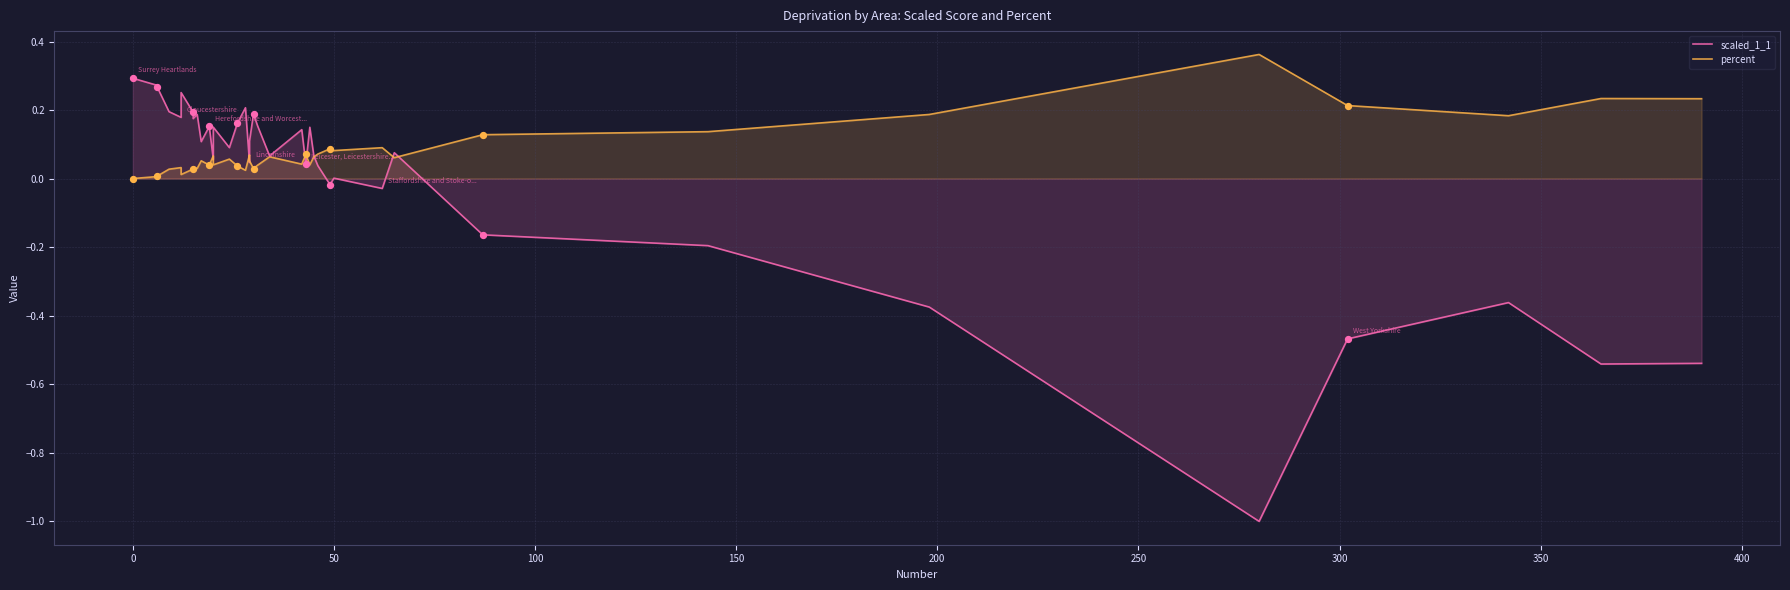

At how many categories does at least one series exceed 0?

40